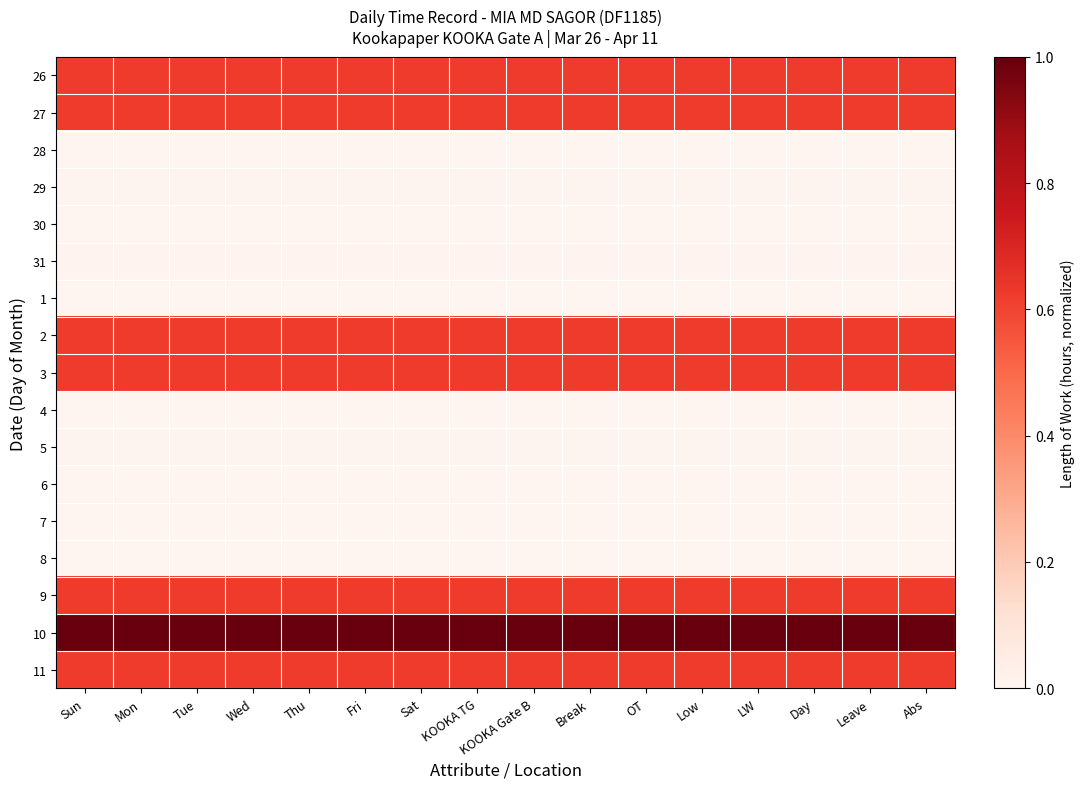

What is the greatest value displayed?

1.0